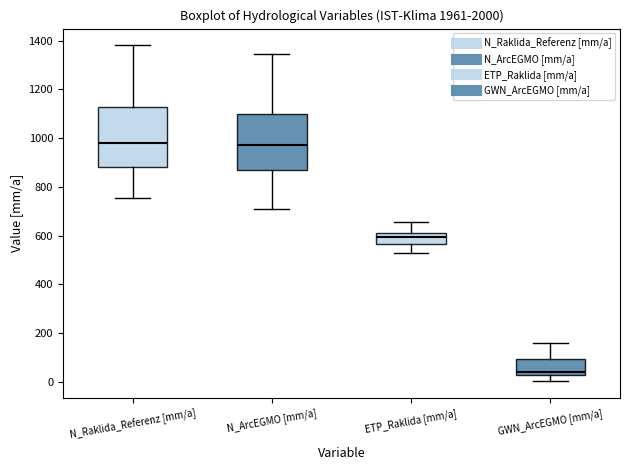

Reading left to right, transcribe this box plot: for each box, give where its median line is, the range the box spans, and where its two whiskers end, as read against the y-axis. The values are not printed on the chart, so give them approximately, as read against the axis.

N_Raklida_Referenz [mm/a]: median 980, box 880 to 1120, whiskers 760 to 1380
N_ArcEGMO [mm/a]: median 980, box 860 to 1100, whiskers 700 to 1340
ETP_Raklida [mm/a]: median 600, box 560 to 620, whiskers 520 to 660
GWN_ArcEGMO [mm/a]: median 40, box 20 to 100, whiskers 0 to 160